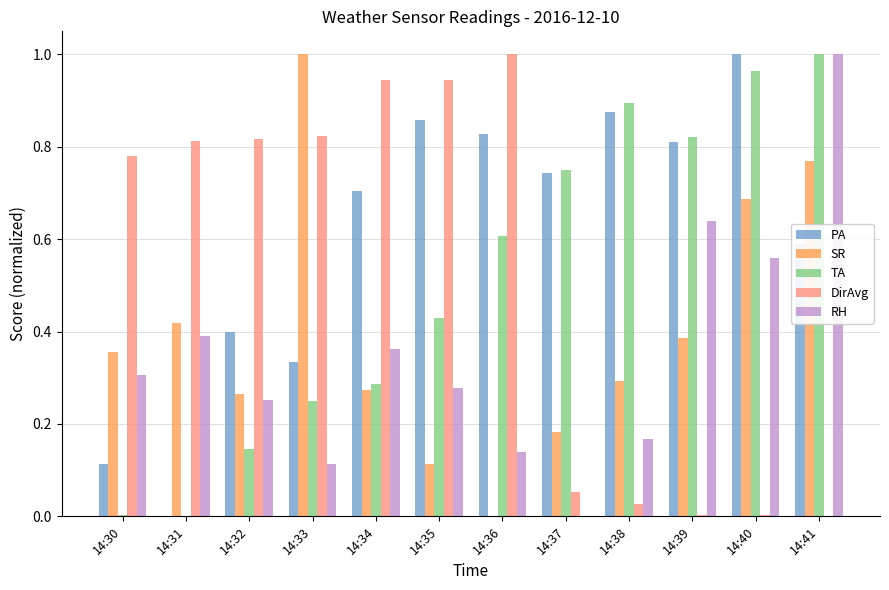

What is the sum of all RH values?

4.2